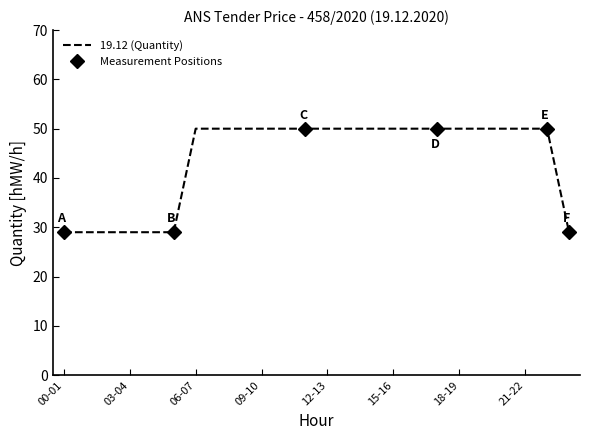

Reading right to left, list all the values displayed in this chart.

29	50	50	50	50	50	50	50	50	50	50	50	50	50	50	50	50	50	29	29	29	29	29	29